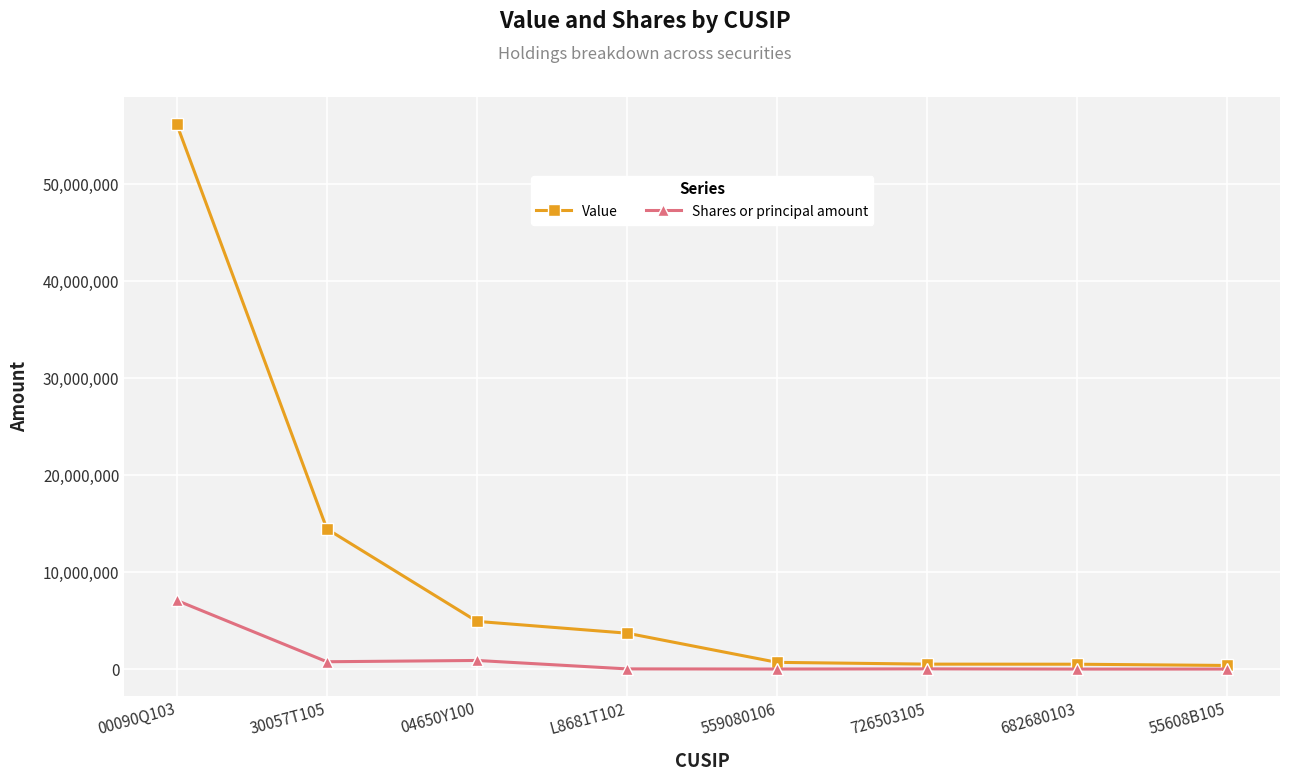

What position from the left is 682680103?

7